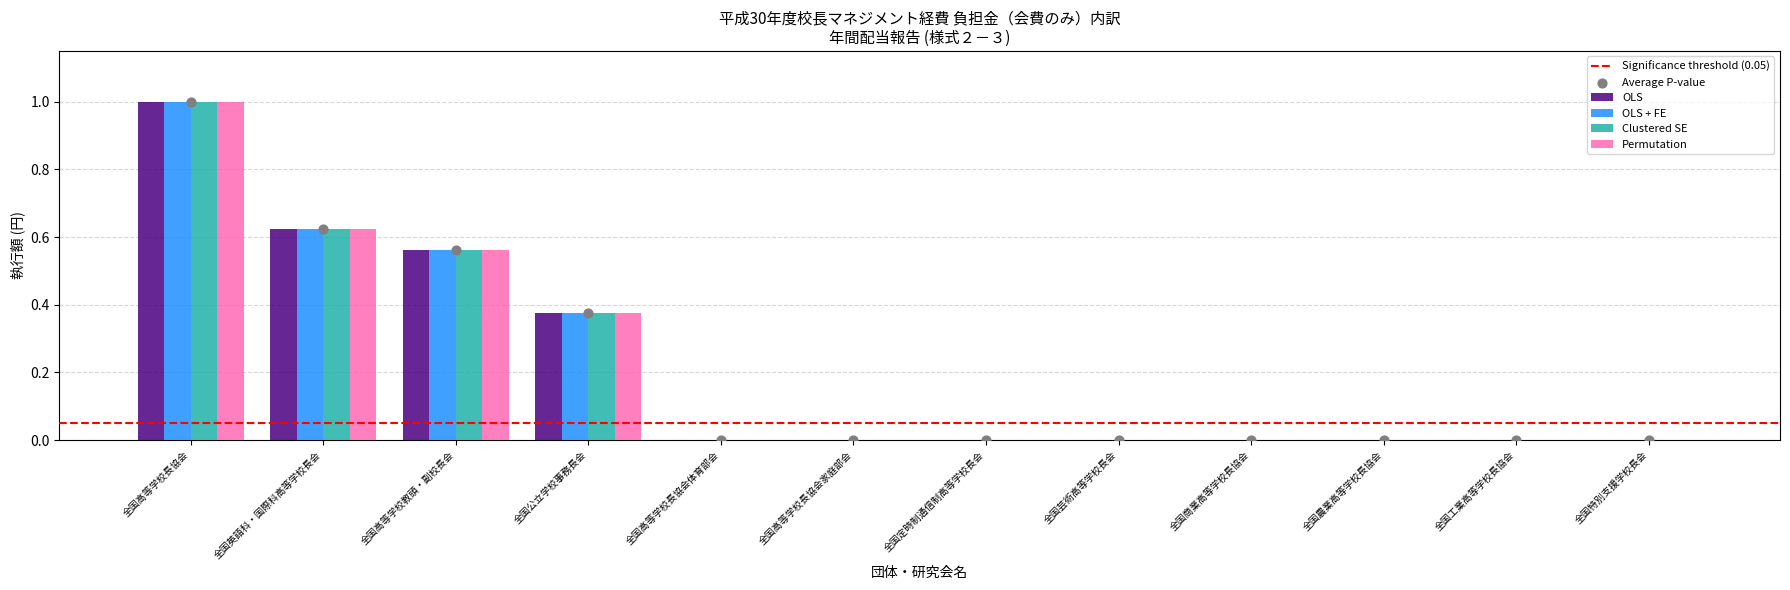

Which series has the largest total across all categories?

OLS